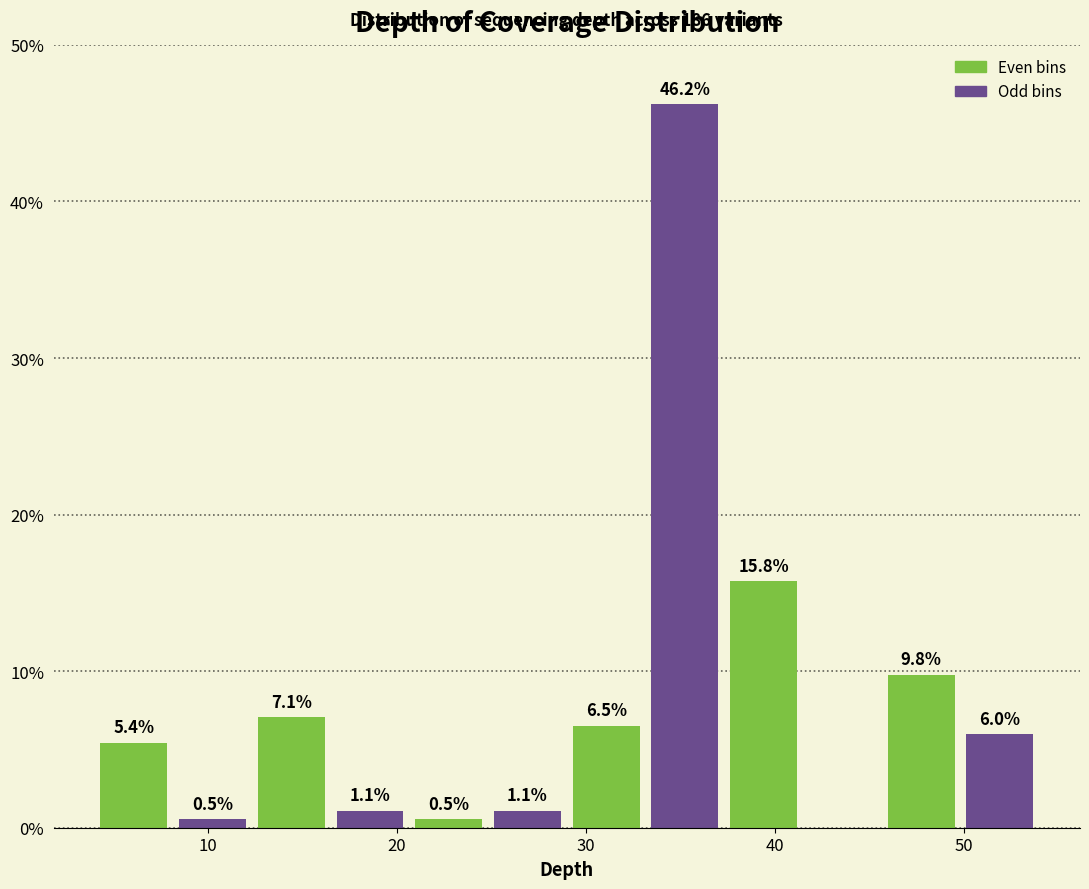

Over which range of the x-axis is the bar tallest?

33 to 37